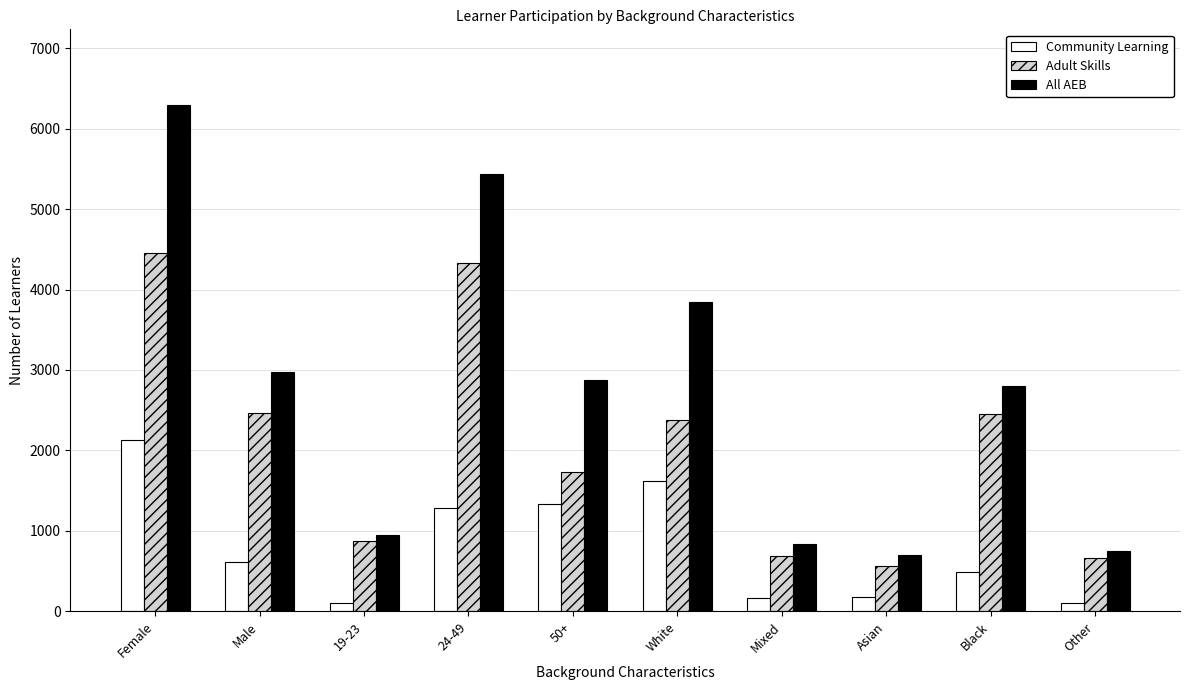

Which series has the largest total across all categories?

All AEB